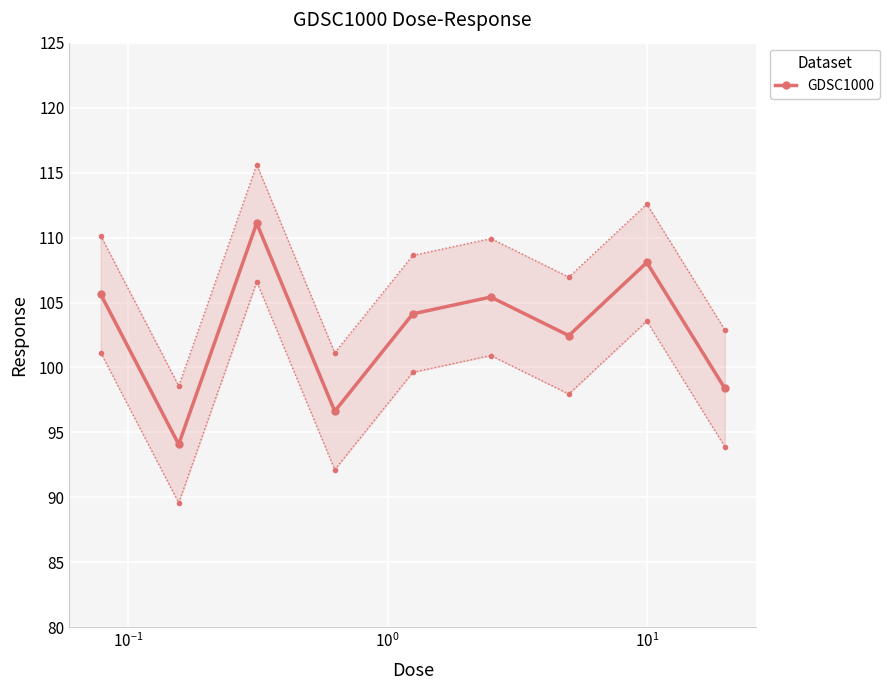

In GDSC1000, how many points are lower than both neighbors (excluding endpoints)?

3